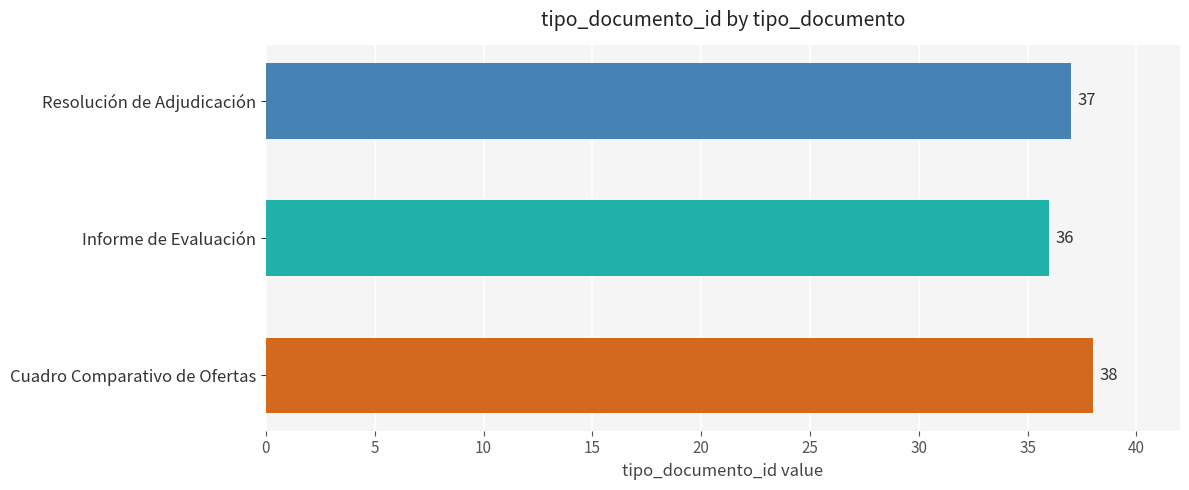

What is the difference between the maximum and minimum values?

2